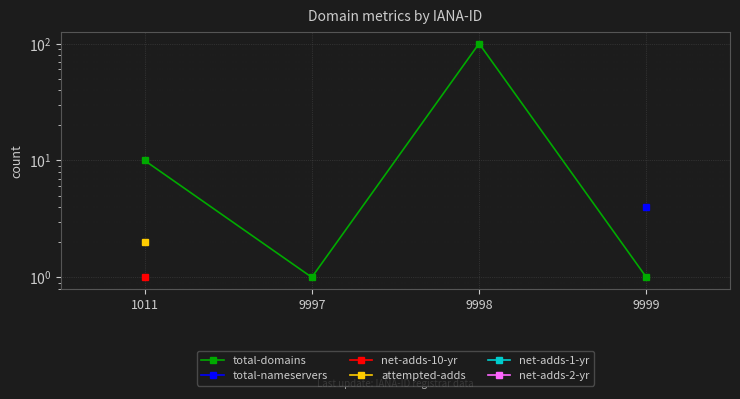

What is the value of the attempted-adds point at the 1st from the left?

2.0